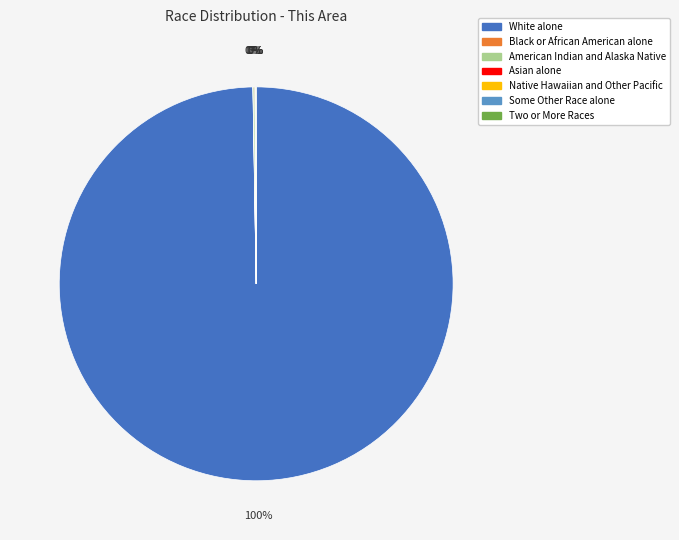

Which category has the biggest portion of the pie?

White alone